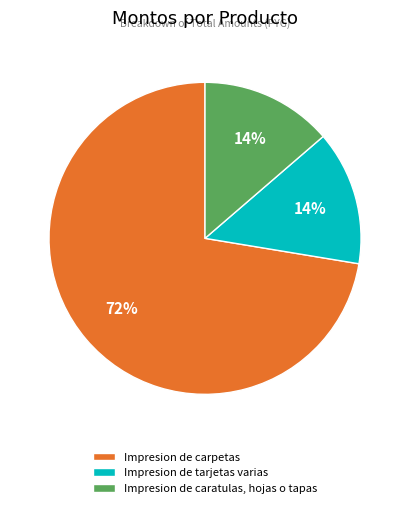

Which category has the biggest portion of the pie?

Impresion de carpetas